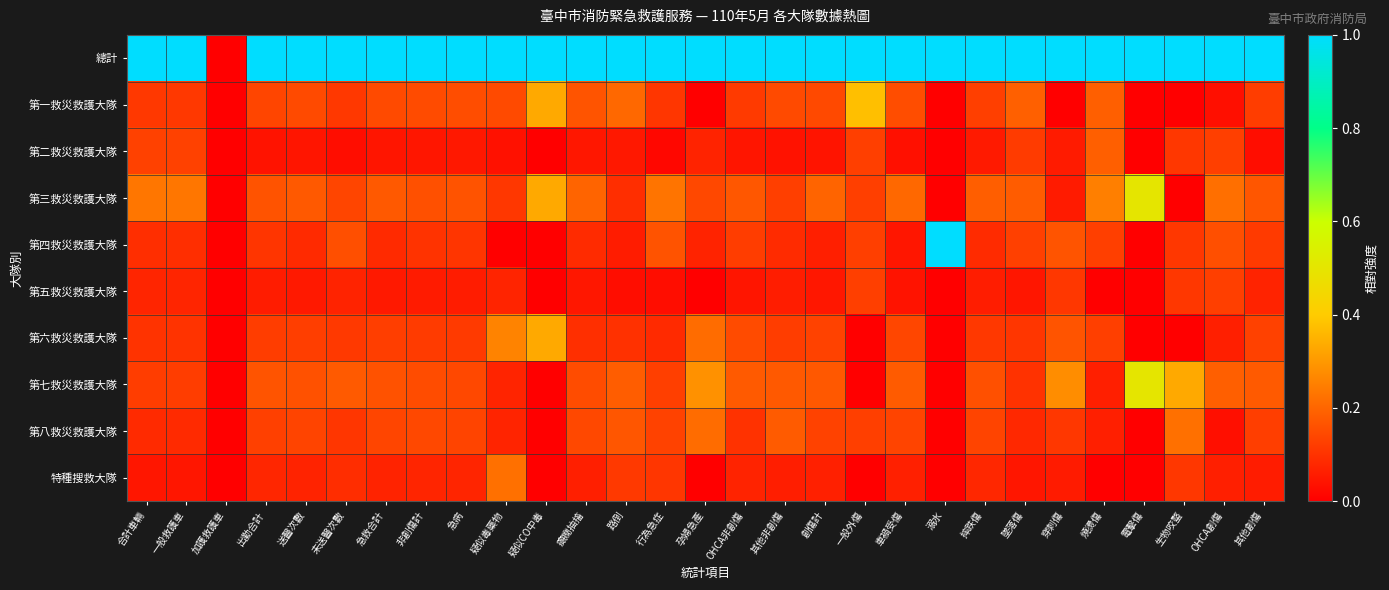

Which series has the largest range (max minus min)?

總計